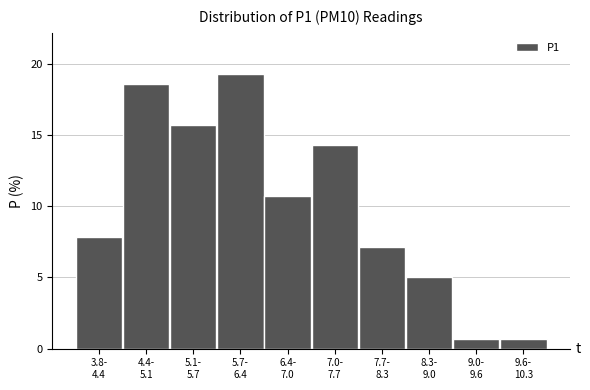

Reading left to right, transcribe all the data shown in this chart.

7.9	18.6	15.7	19.3	10.7	14.3	7.1	5.0	0.7	0.7